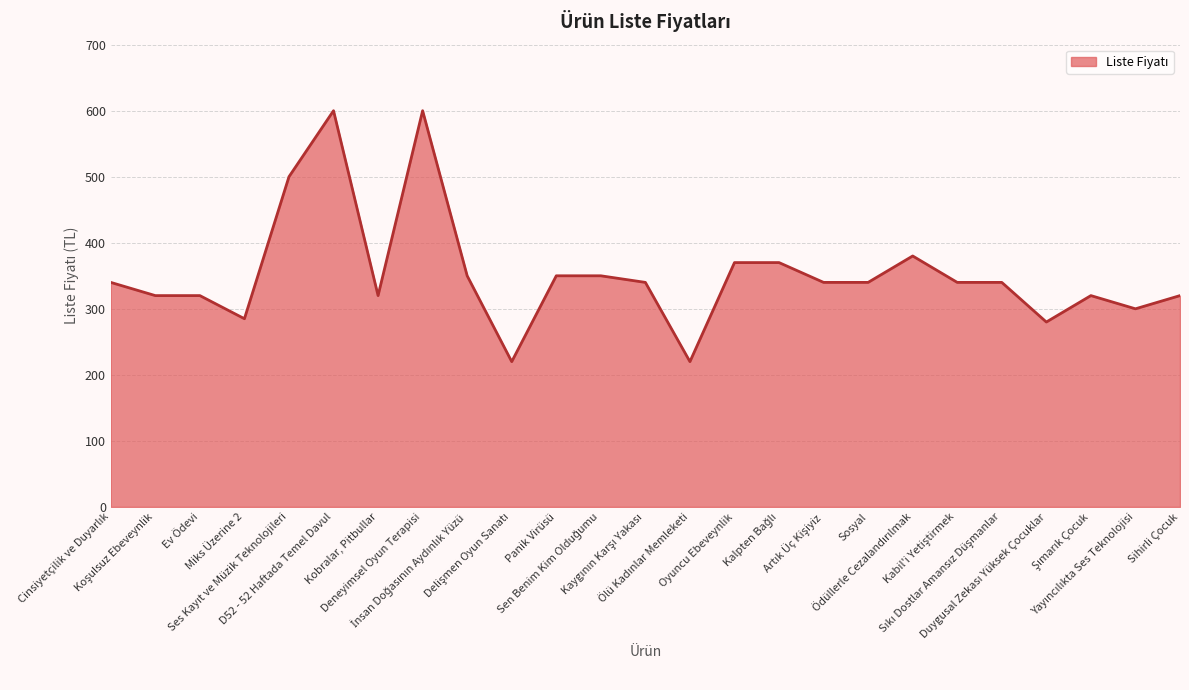

Count the number of data series in this chart.

1